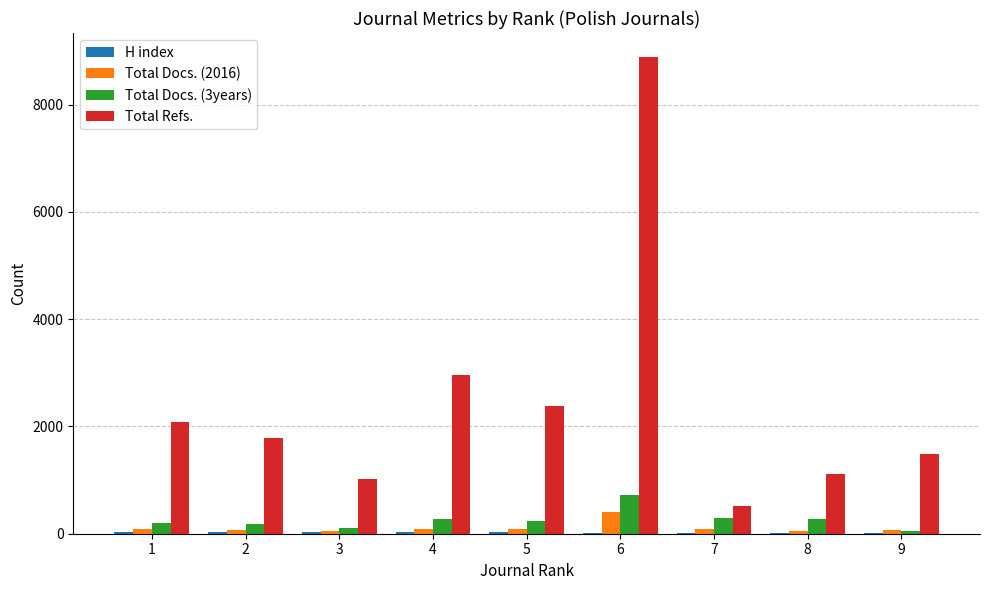

At which label does Total Docs. (3years) reach its peak?

6